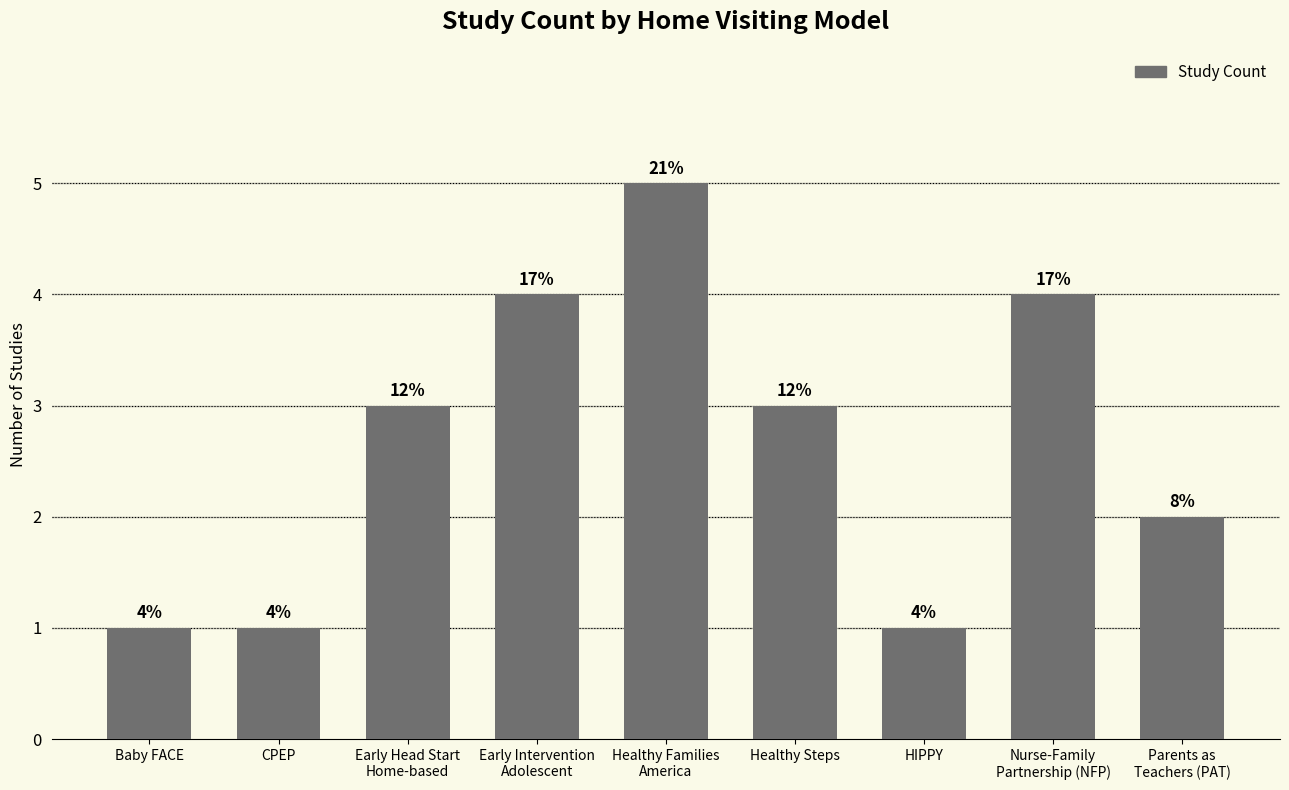

Count the values in the range 1 to 4.

8